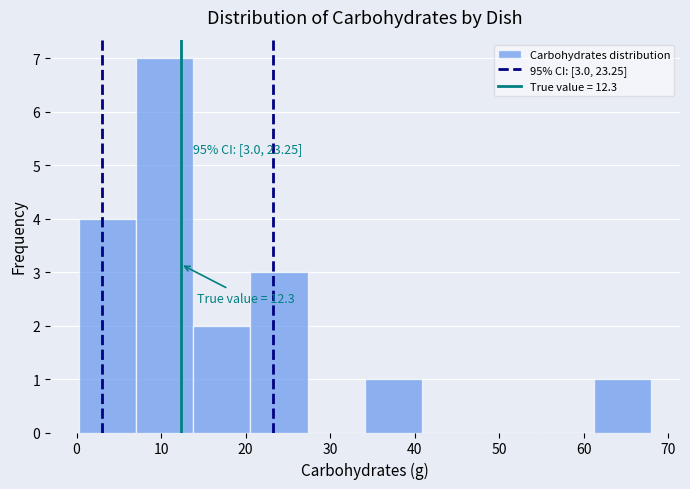

Over which range of the x-axis is the bar tallest?

7 to 14